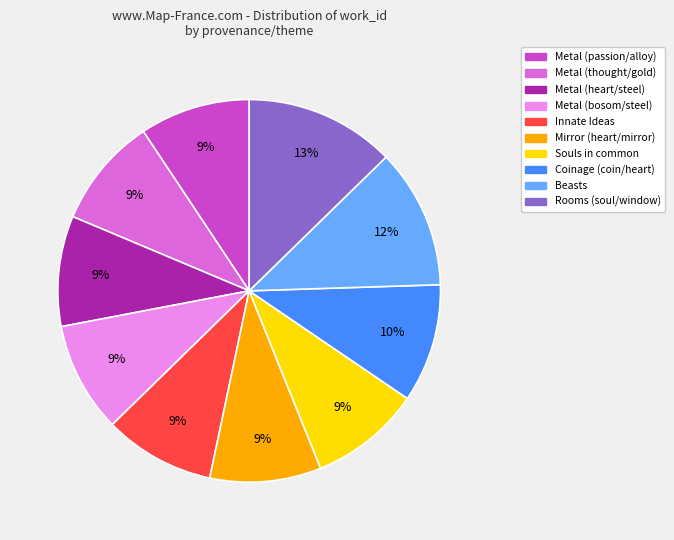

Which category has the biggest portion of the pie?

Rooms (soul/window)